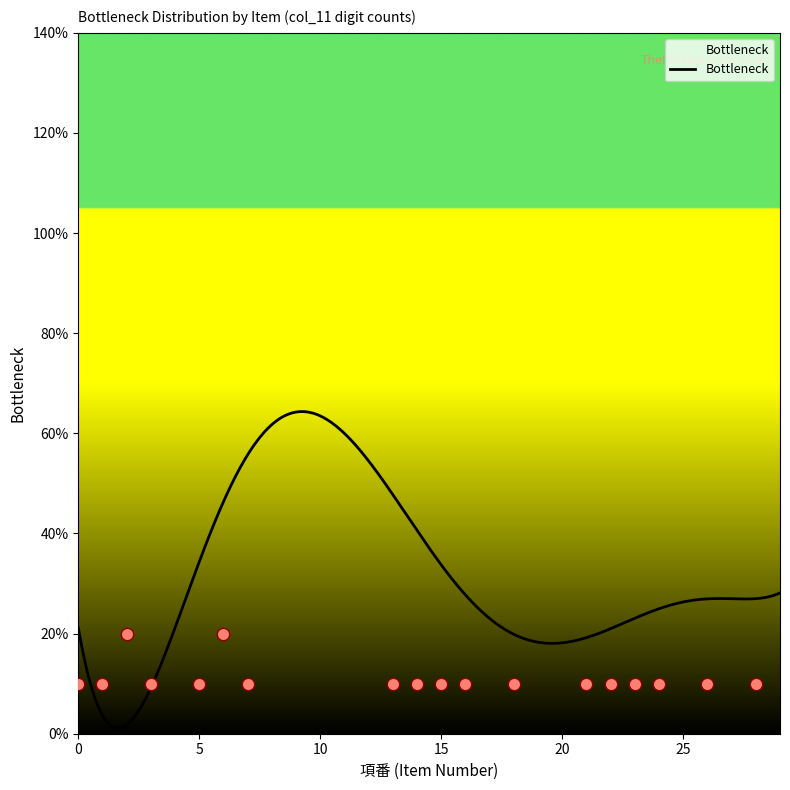

What is the ratio of the value at 28 to the value at 22?

1.0